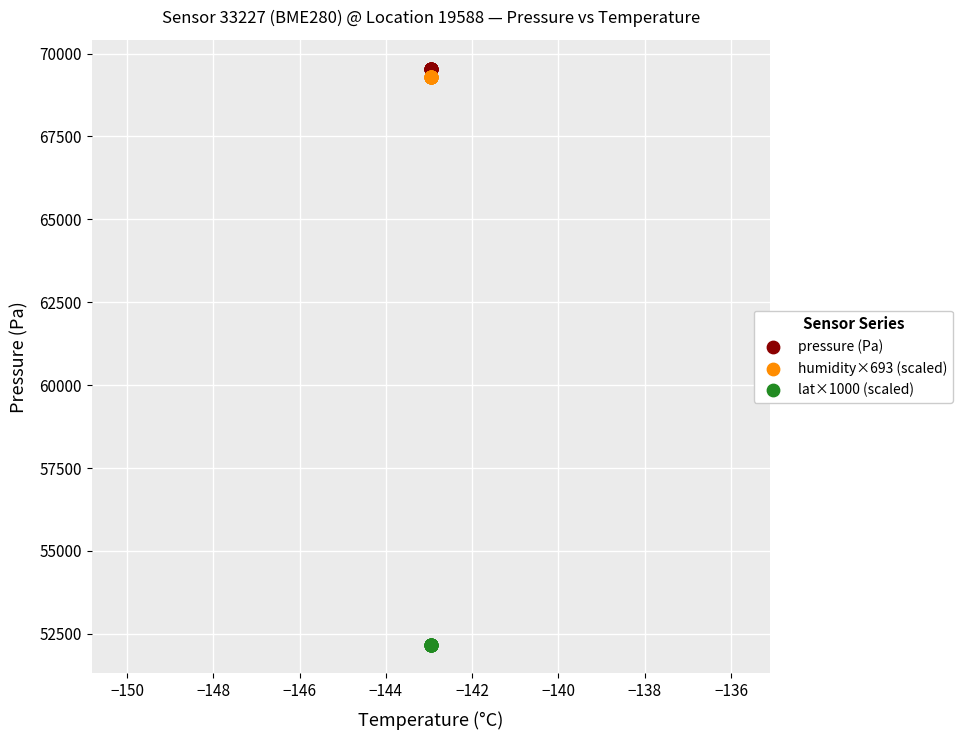

Which series contains the lowest Y value?

lat×1000 (scaled)